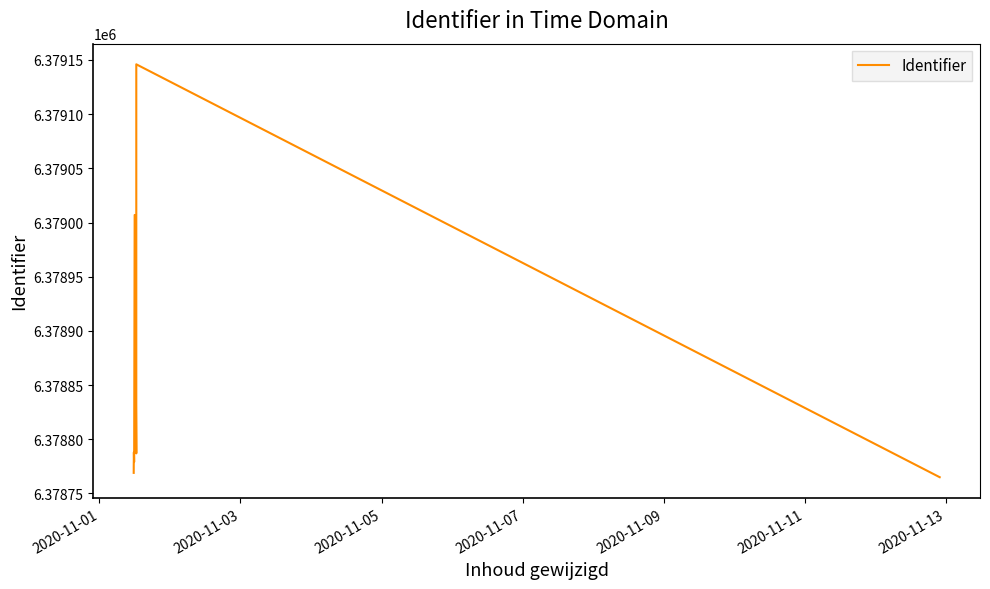

What value does the data have at 2020-11-13?

6378779